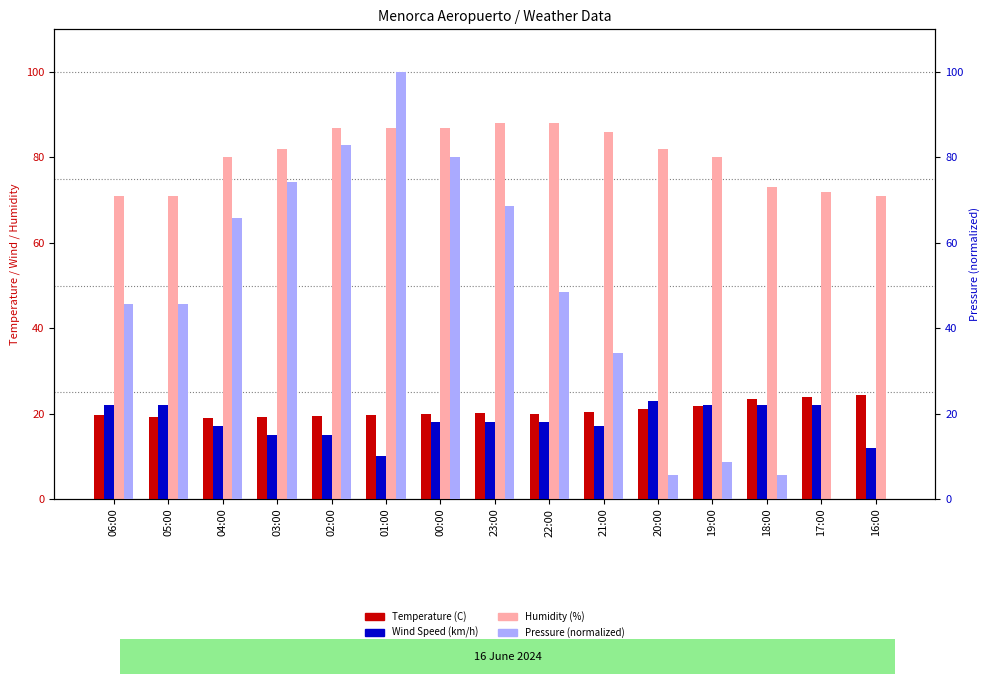

At which label does Wind Speed (km/h) reach its minimum?

01:00